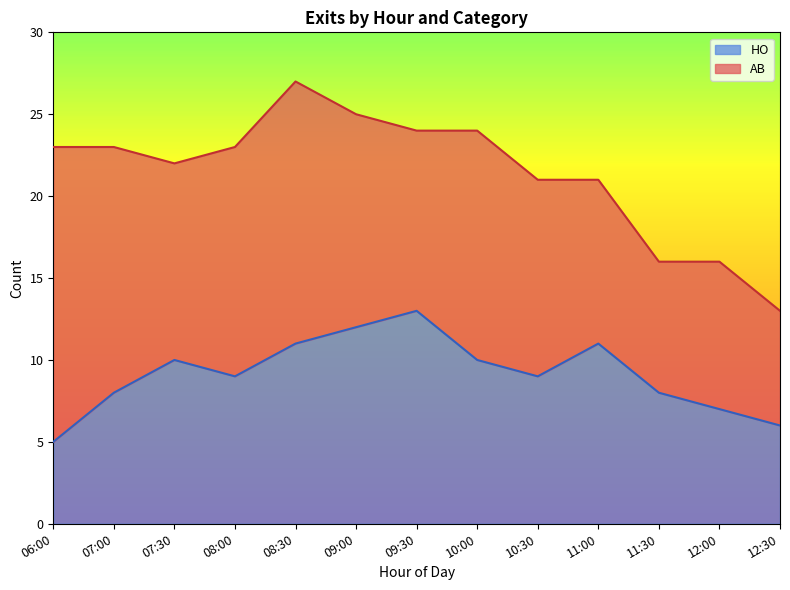

At which label is the value closest to 9?

08:00